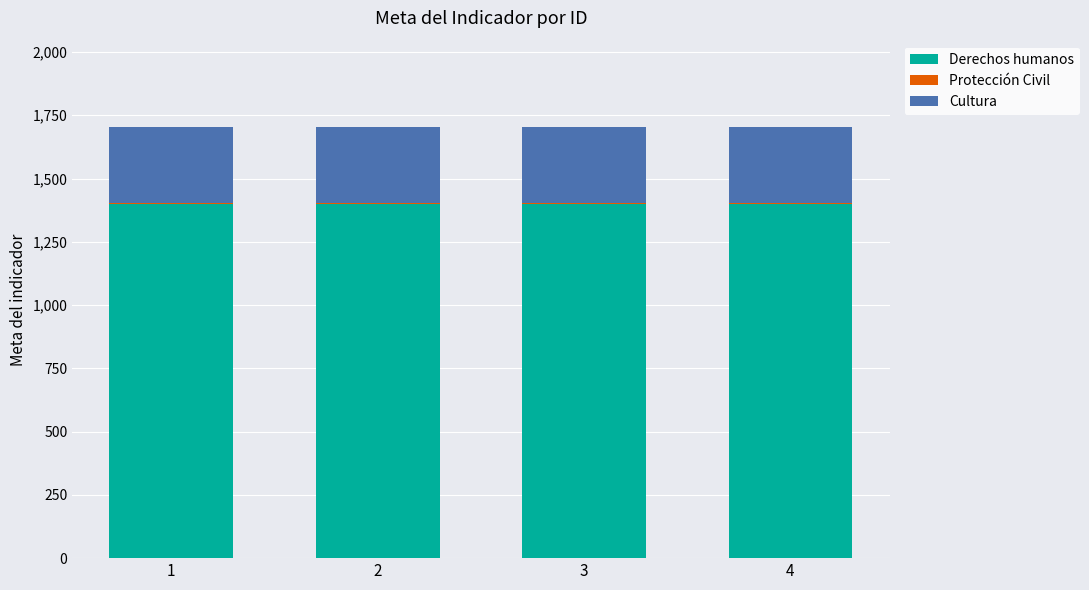

What is the highest value of the Derechos humanos series?

1400